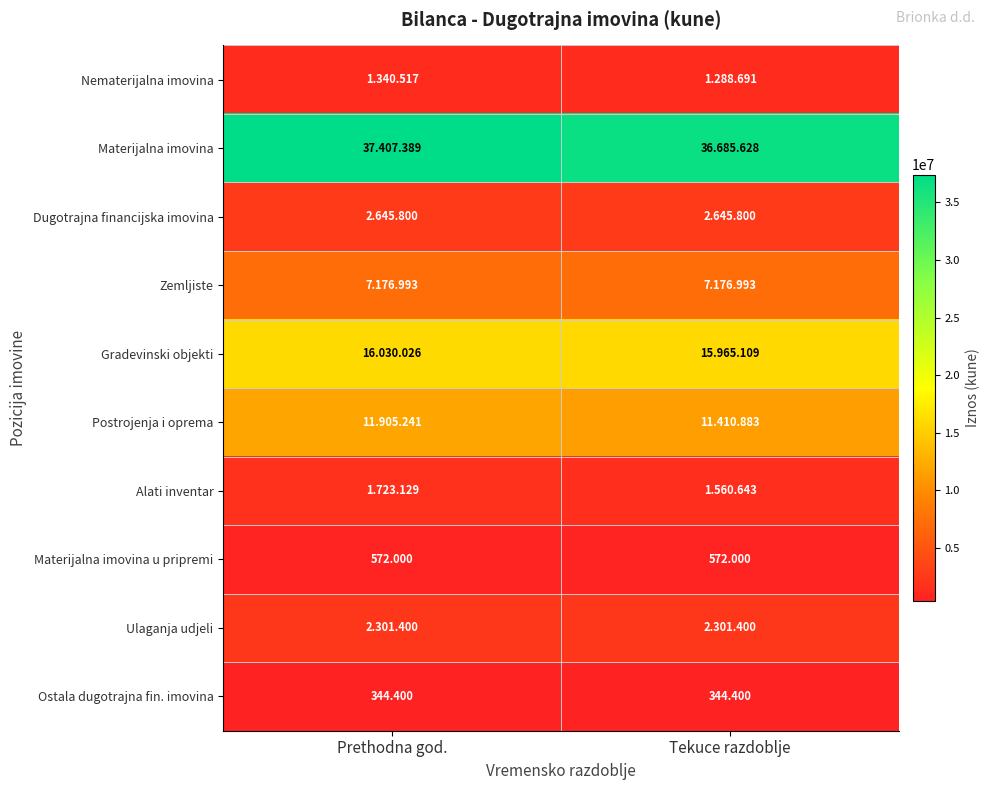

Is the value of Alati inventar at Prethodna god. greater than the value of Zemljiste at Tekuce razdoblje?

No